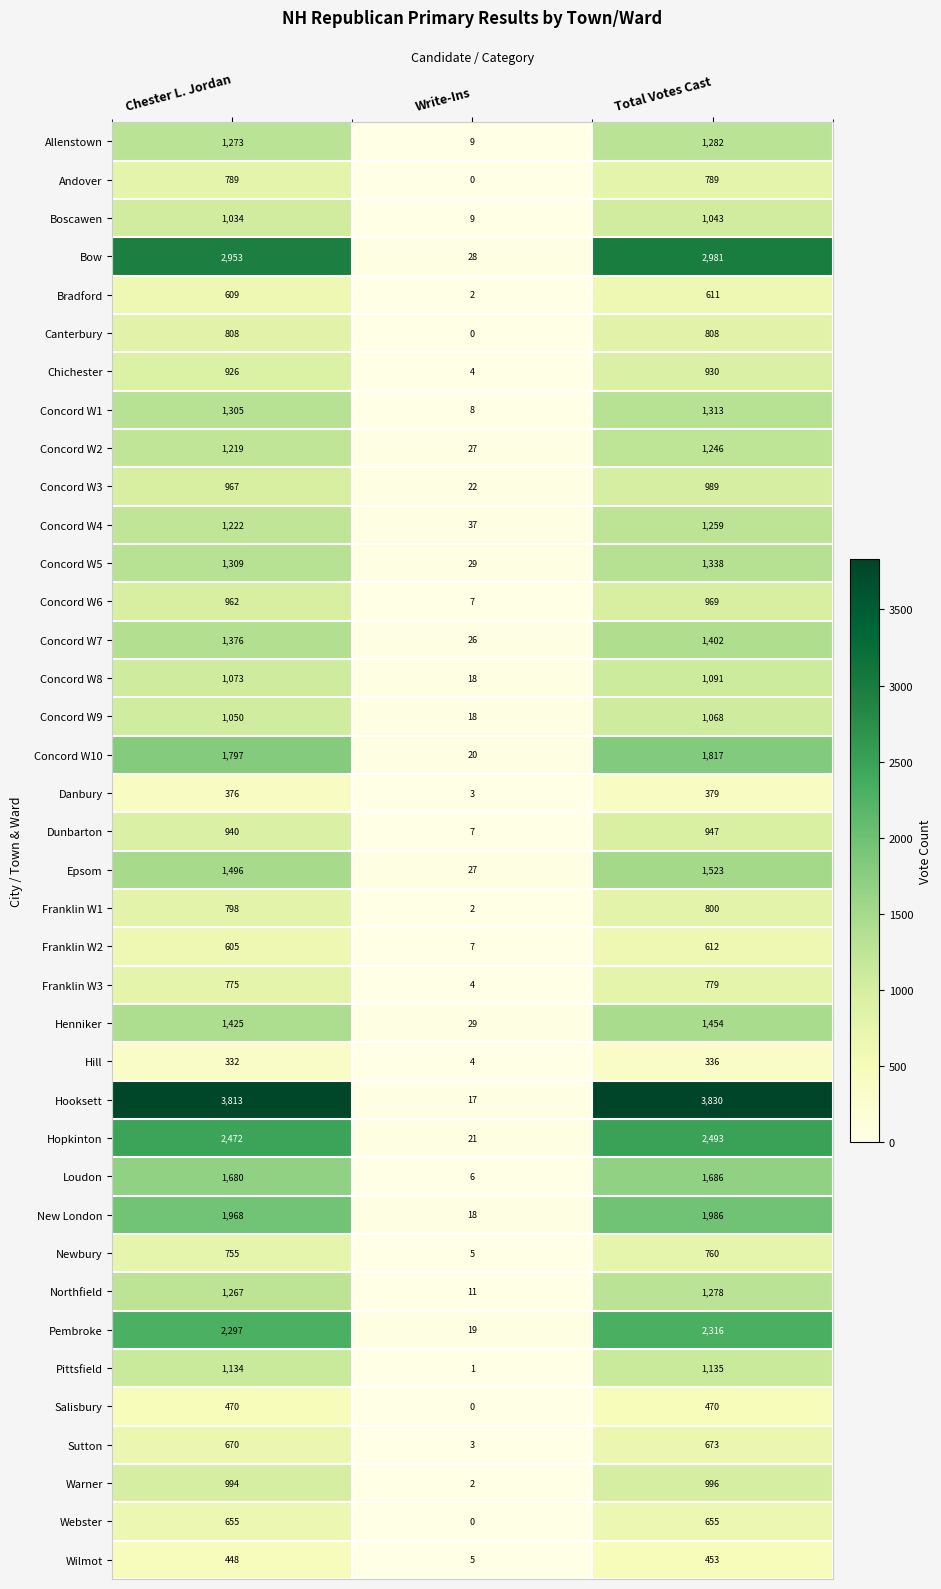

The Sutton series shows 909 at Chester L. Jordan. True or false?

False